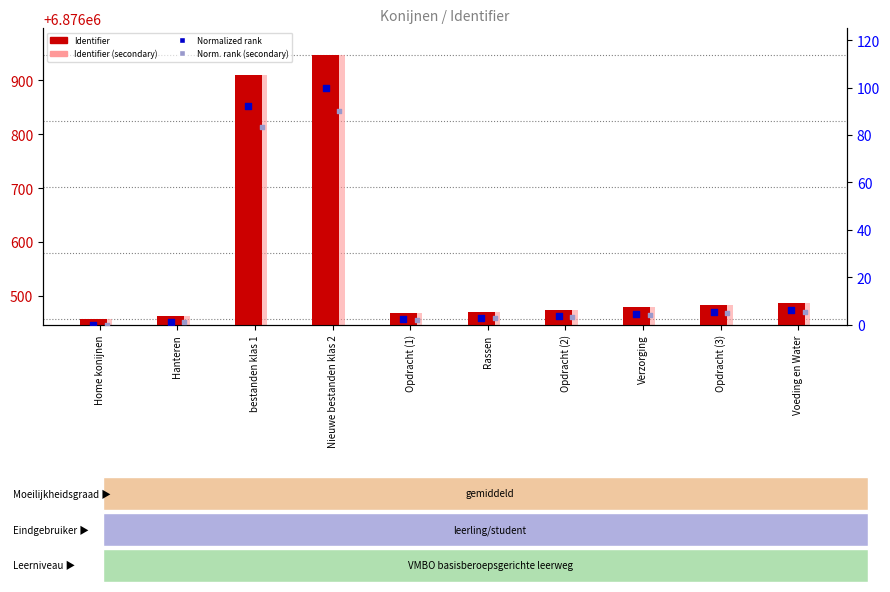

What are all the series names shown in the legend?

Identifier, Identifier (secondary), Normalized rank, Norm. rank (secondary)